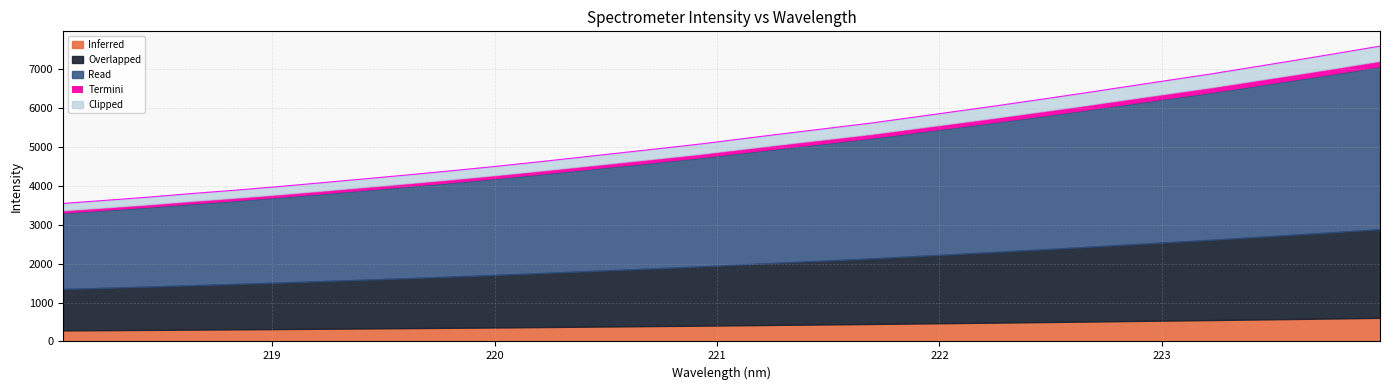

What is the average value?

5299.8